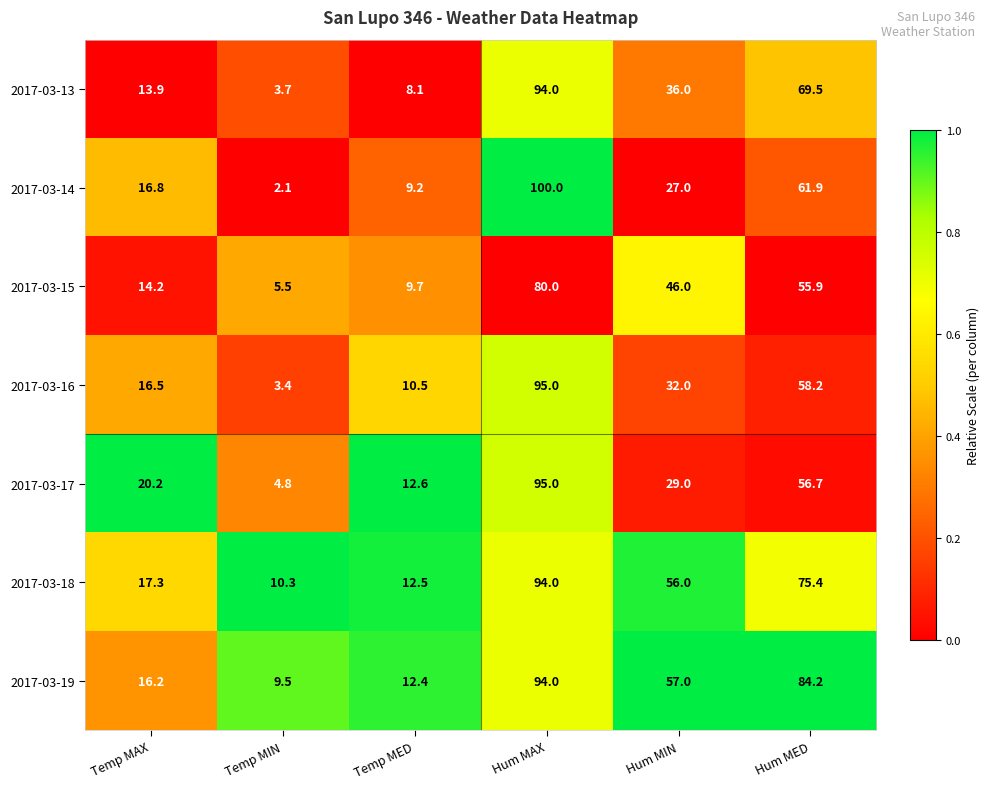

What is the difference between the maximum and minimum values in the 2017-03-17 series?

90.2